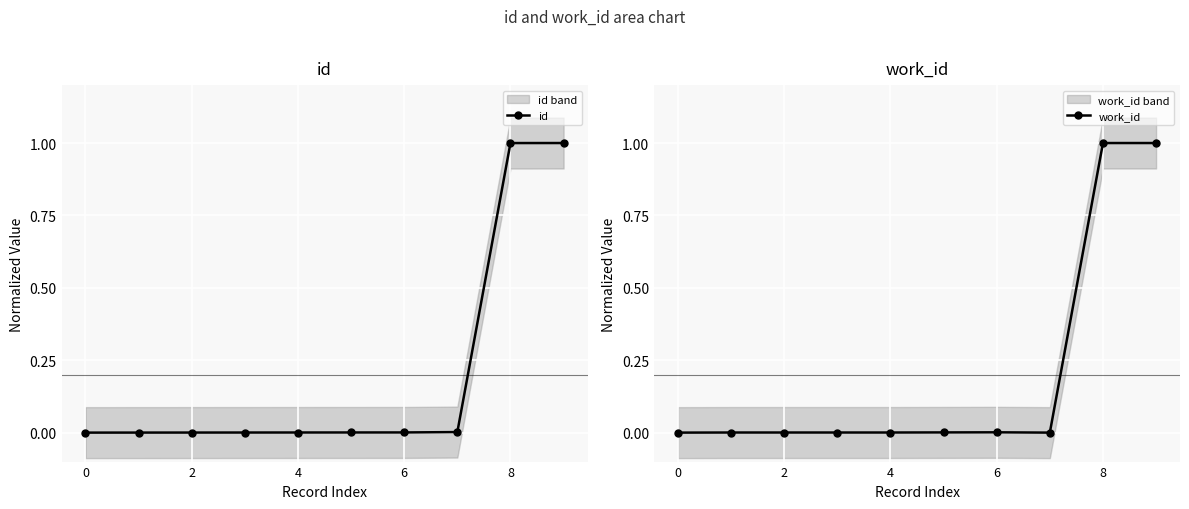

Which series ends up on top after the final intersection of id and work_id?

id